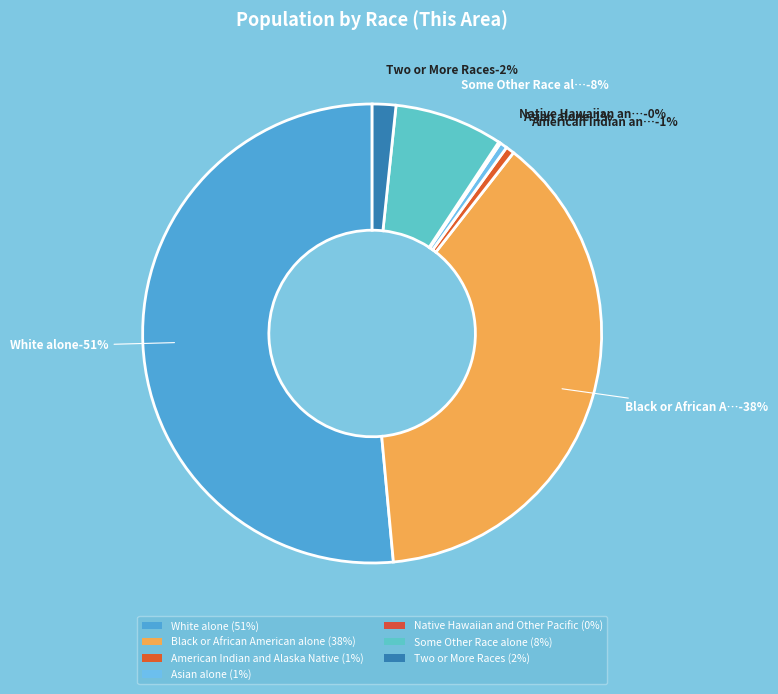

Is the sum of Native Hawaiian and Other Pacific and Two or More Races greater than half?

No